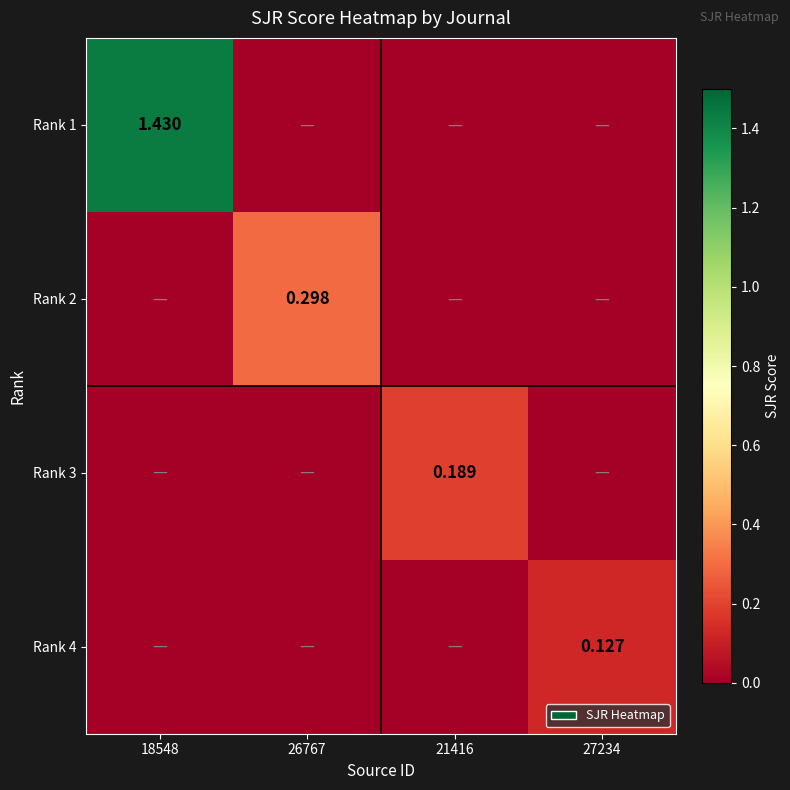

True or false: Rank 1 has a value of -0.9 at 27234.

False